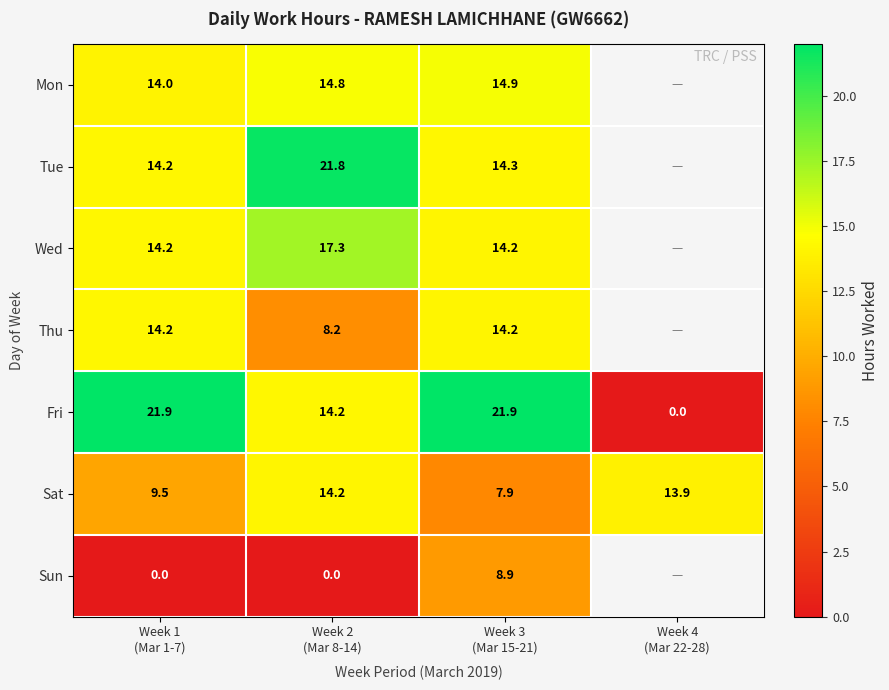

True or false: Tue has a value of 24.8 at Week 1 (Mar 1-7).

False